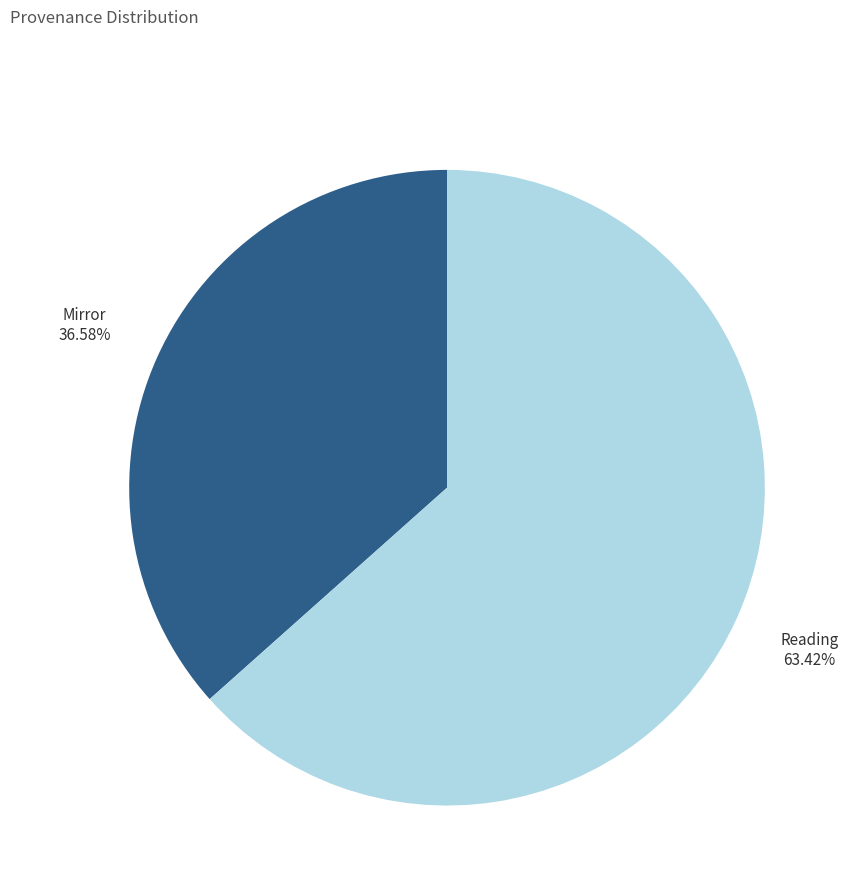

Is there a majority slice in this chart?

Yes